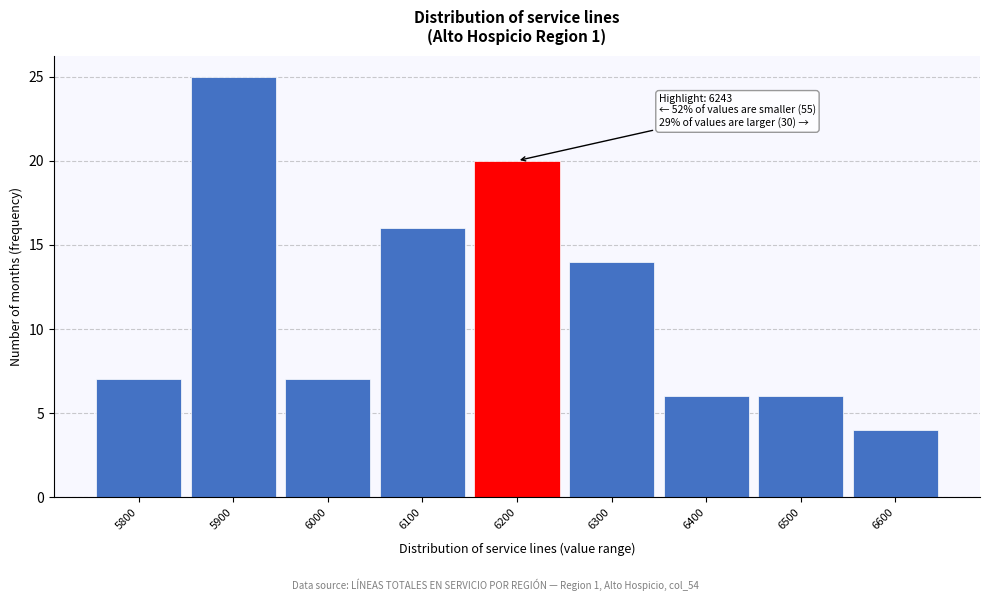

Reading right to left, list all the values displayed in this chart.

6600=4	6500=6	6400=6	6300=14	6200=20	6100=16	6000=7	5900=25	5800=7